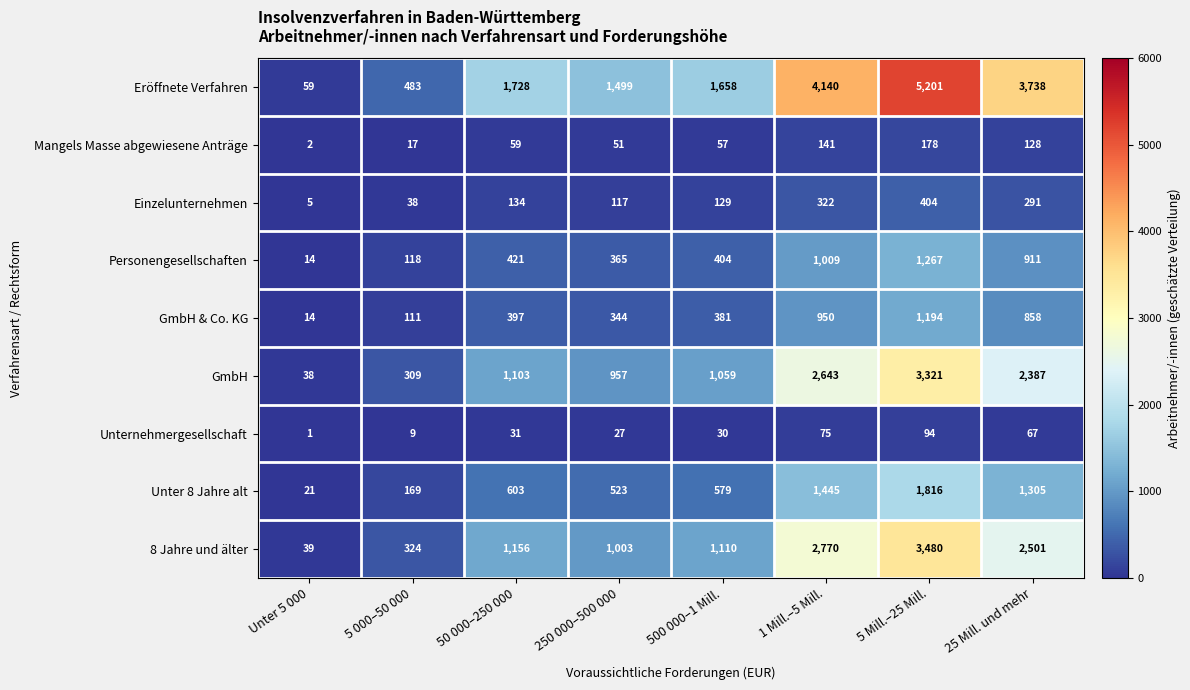

The value of Einzelunternehmen at 1 Mill.–5 Mill. is 322. True or false?

True